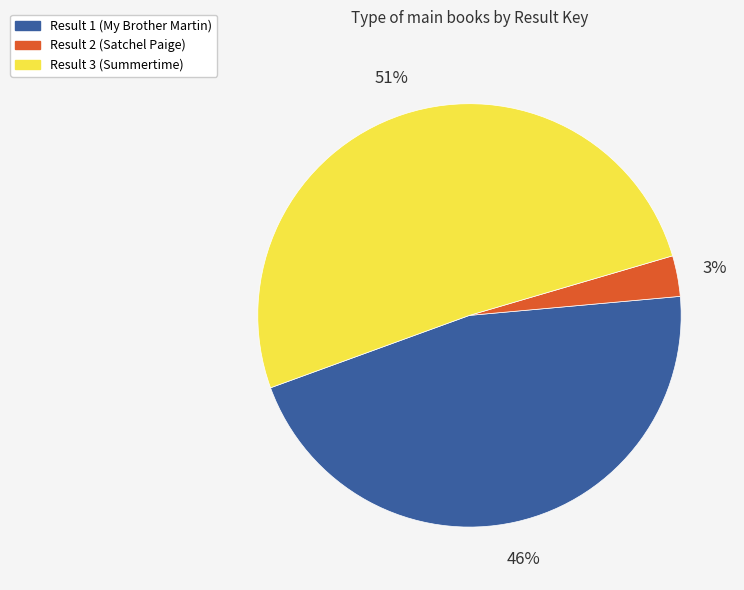

Do Result 1 (My Brother Martin) and Result 3 (Summertime) together represent more than half of the pie?

Yes